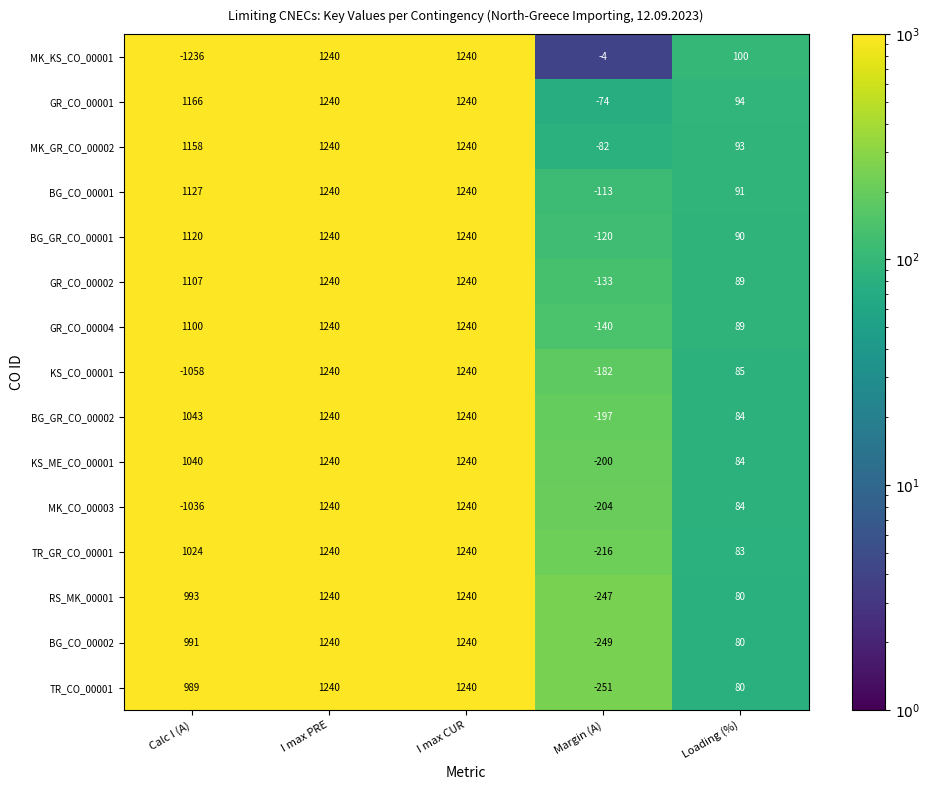

What is the greatest value displayed?

1240